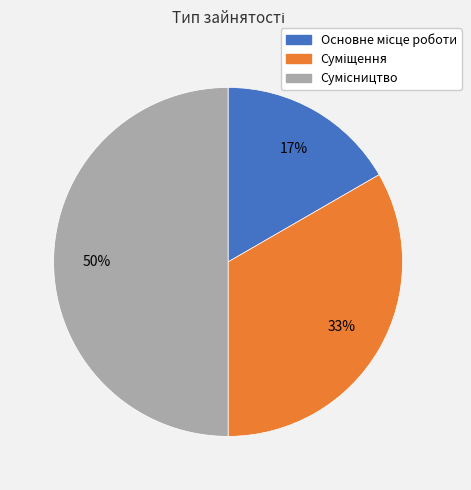

To the nearest percent, what is the average slice percentage?

33%